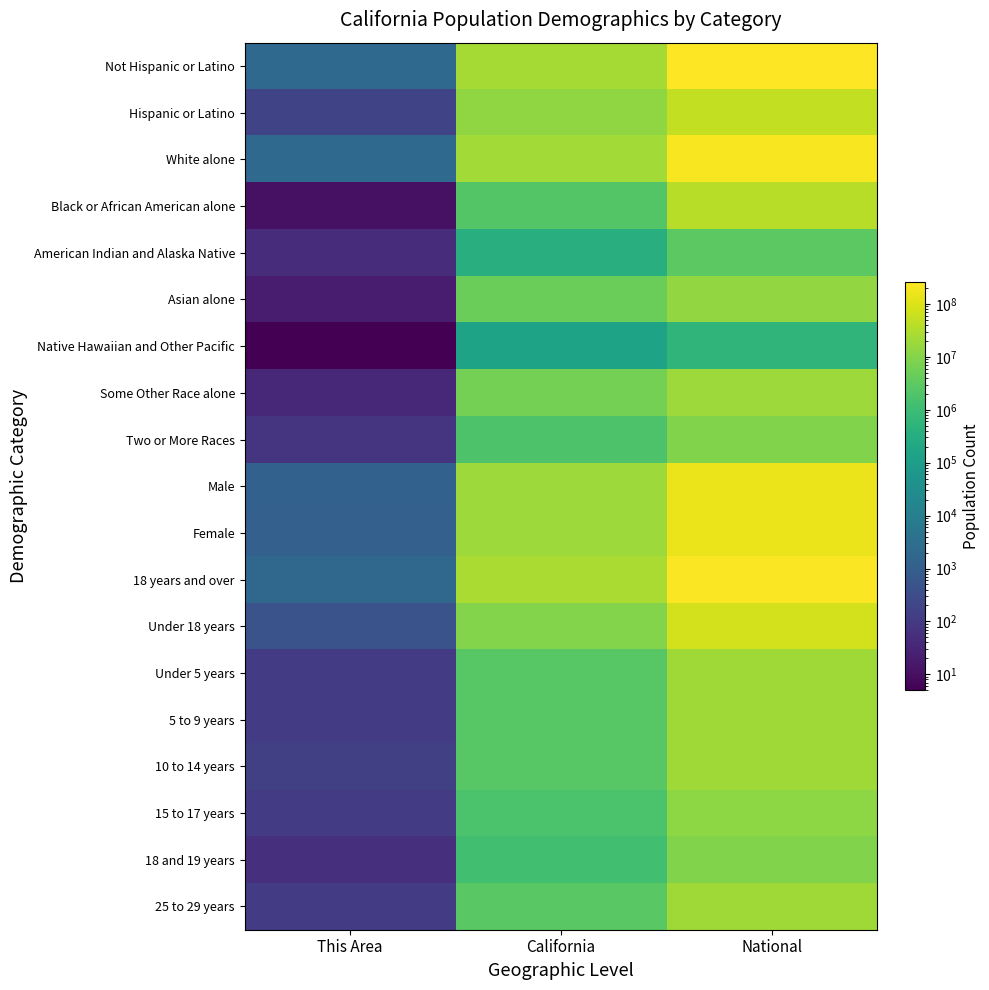

How many series are shown in this chart?

19